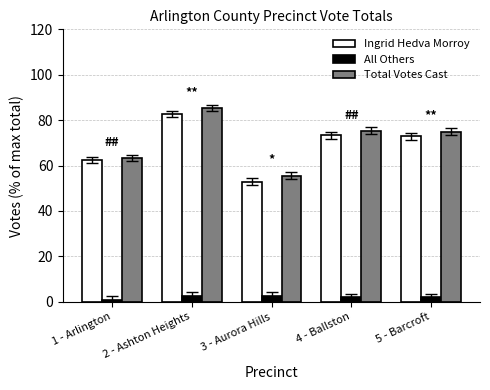

At which label does Total Votes Cast first exceed 75?

2 - Ashton Heights